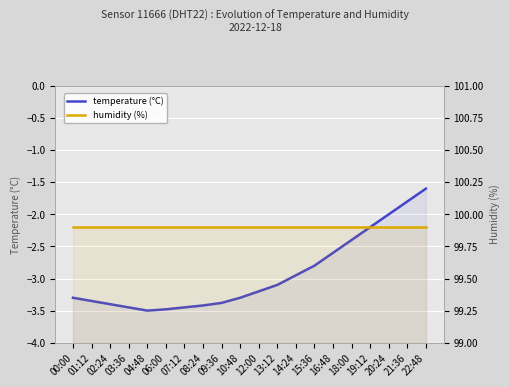

At which category does the chart reach its minimum across all series?

04:48